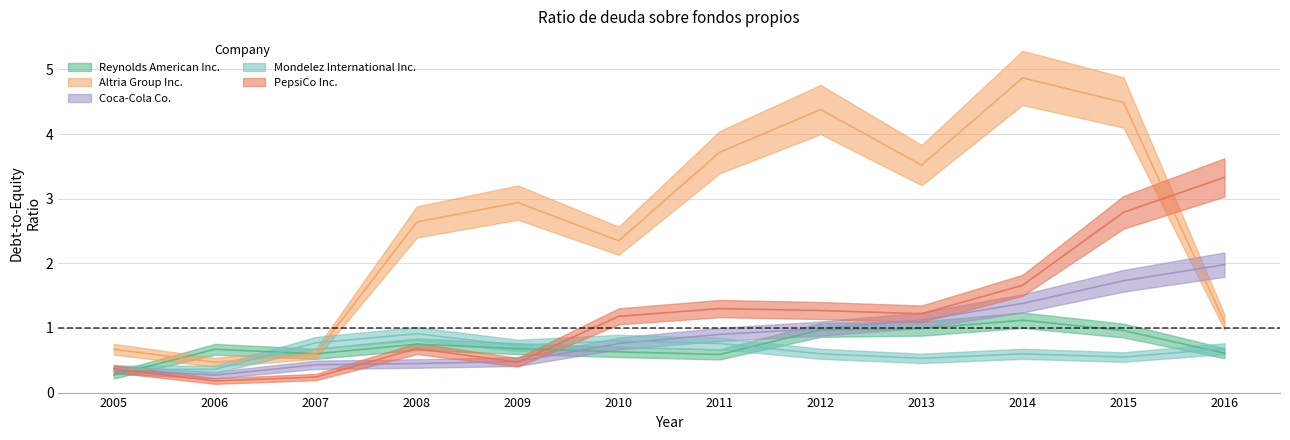

True or false: Reynolds American Inc. and Mondelez International Inc. cross at least once.

True